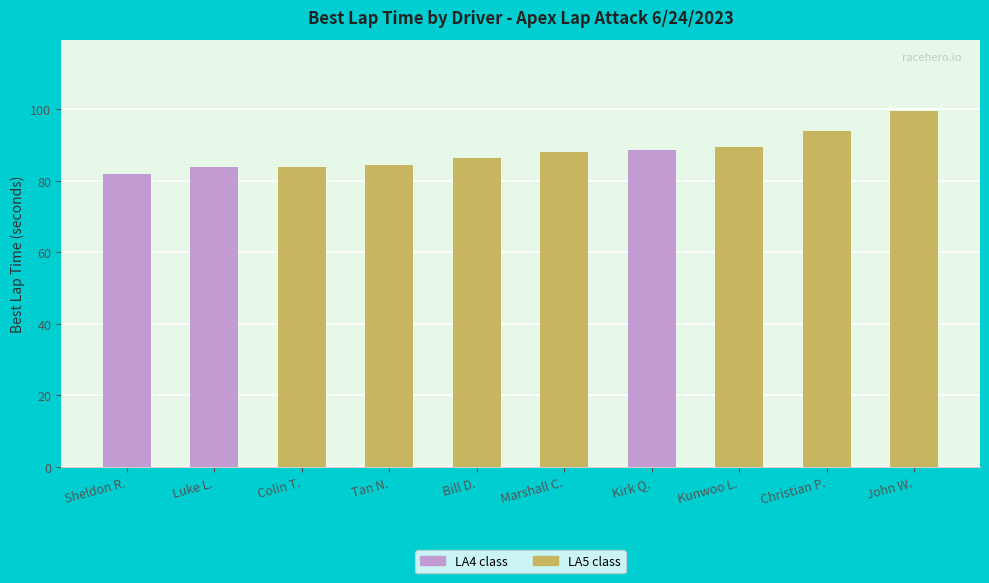

What is the average value?

88.0